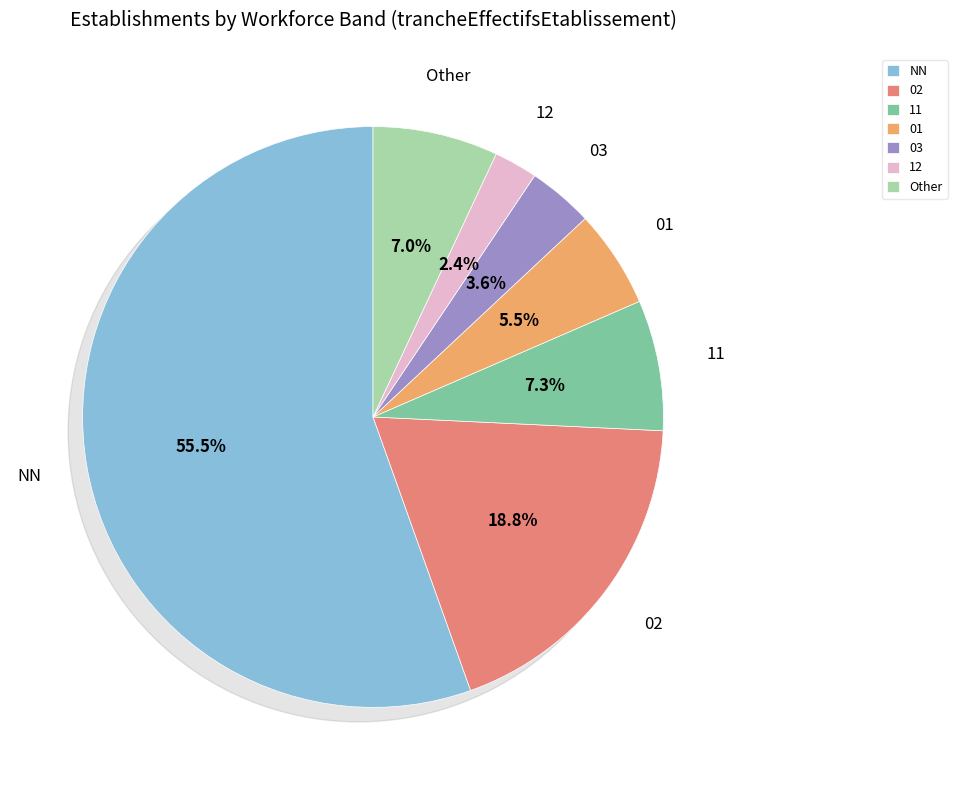

True or false: 02 accounts for 9% of the total.

False